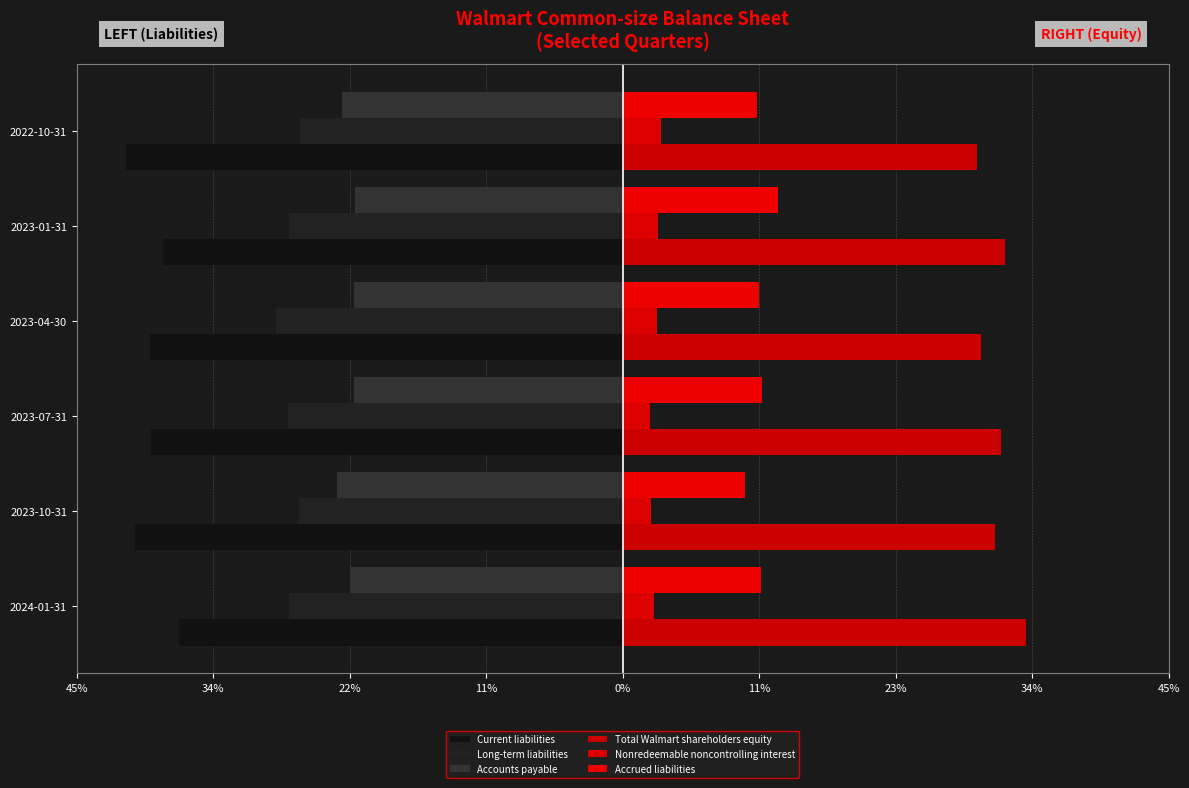

What is the minimum value shown in the chart?

-0.4